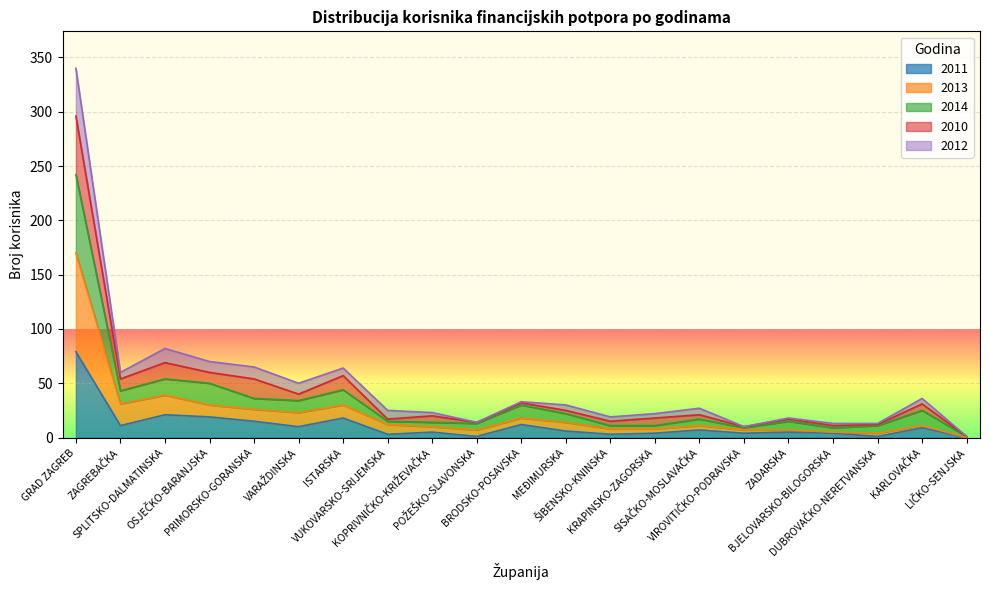

What are all the series names shown in the legend?

2011, 2013, 2014, 2010, 2012